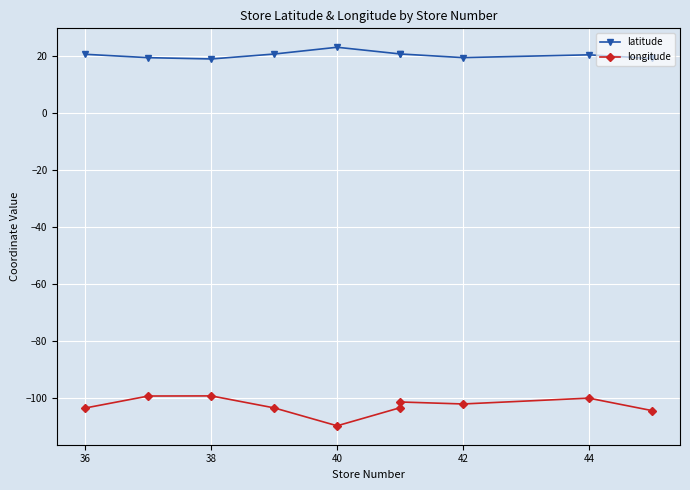

How many interior local valleys does the longitude series have?

2